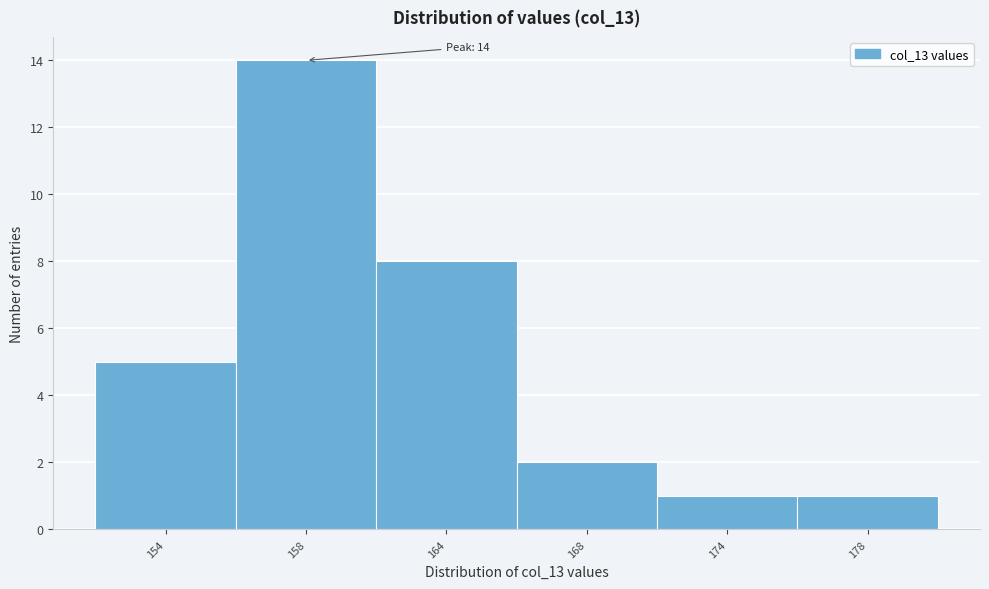

Reading left to right, transcribe all the data shown in this chart.

5	14	8	2	1	1